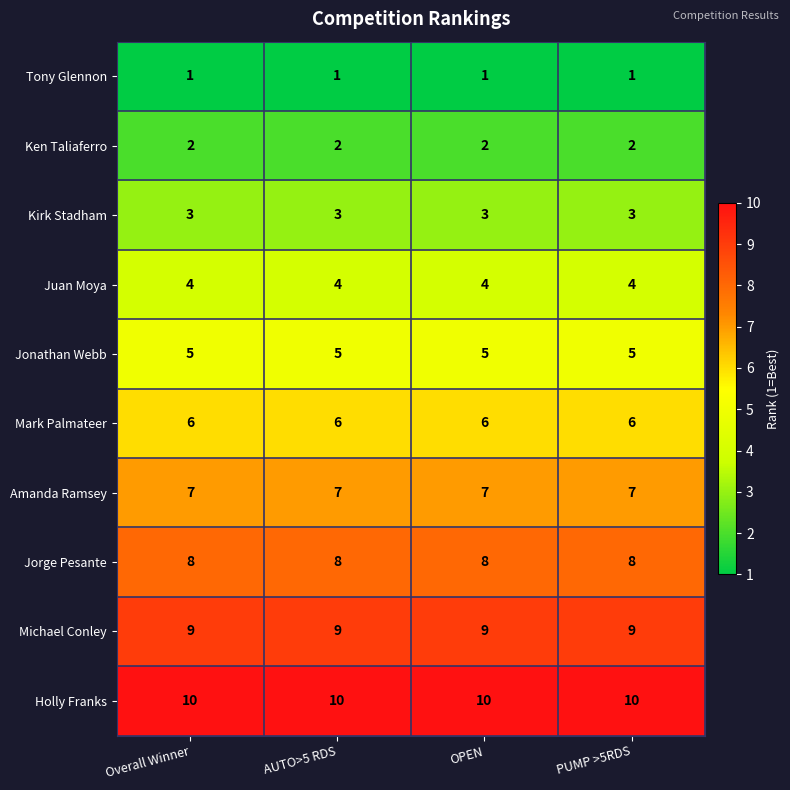

At Overall Winner, list the series in order from smallest to largest.

Tony Glennon, Ken Taliaferro, Kirk Stadham, Juan Moya, Jonathan Webb, Mark Palmateer, Amanda Ramsey, Jorge Pesante, Michael Conley, Holly Franks